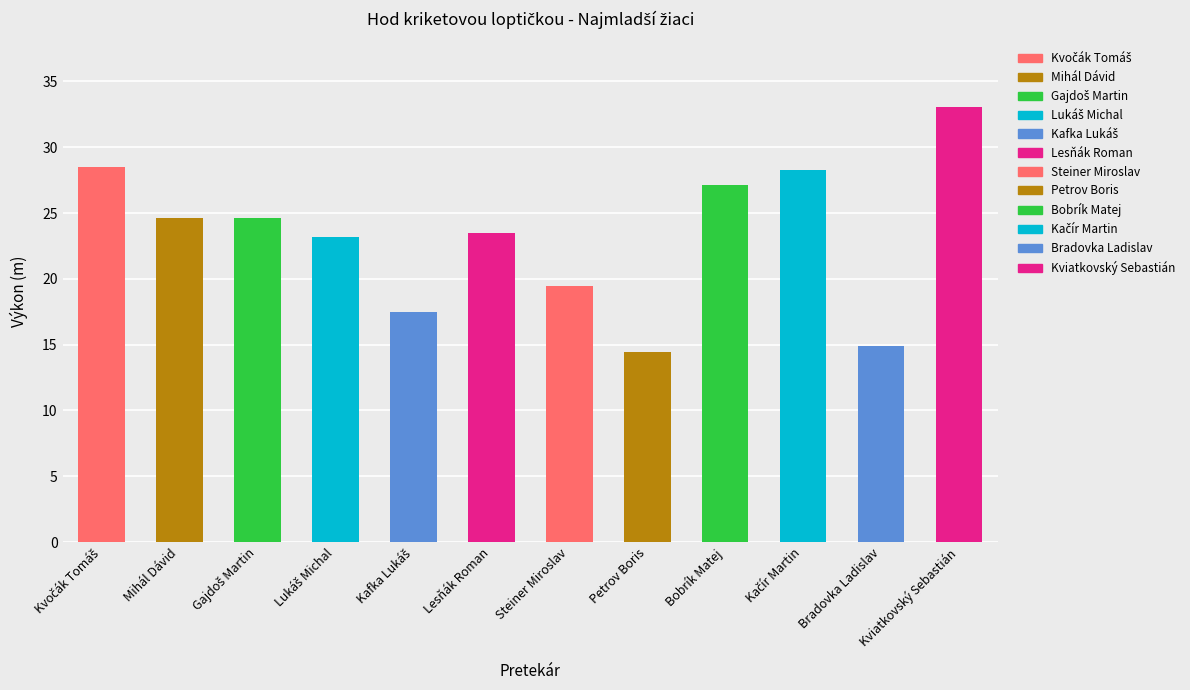

How many bars are there in total?

12